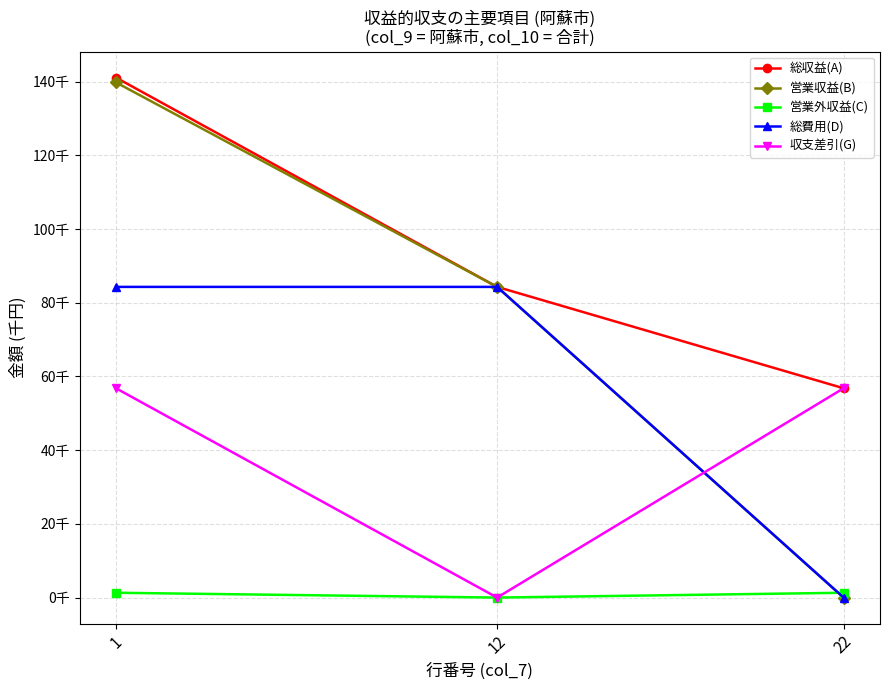

Does the chart have visible grid lines?

Yes